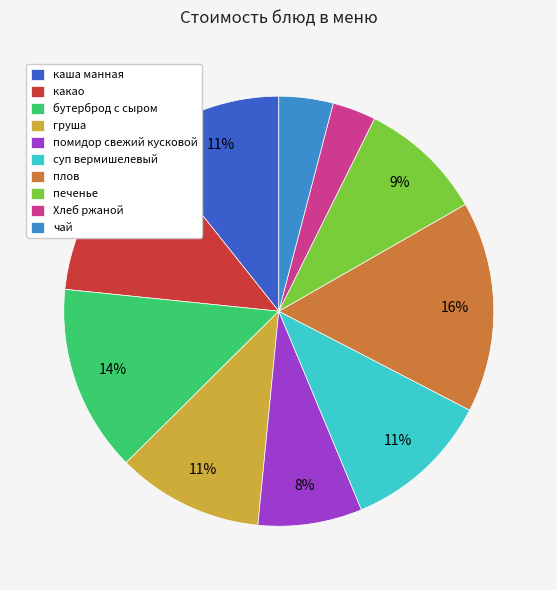

Count the number of slices in the pie.

10